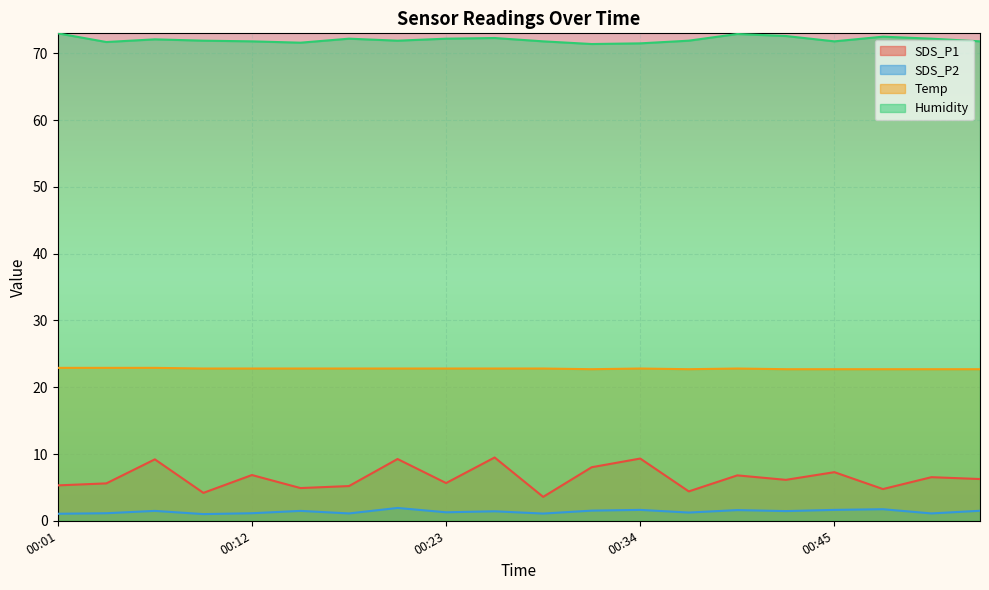

True or false: SDS_P2 and Temp intersect in this chart.

False